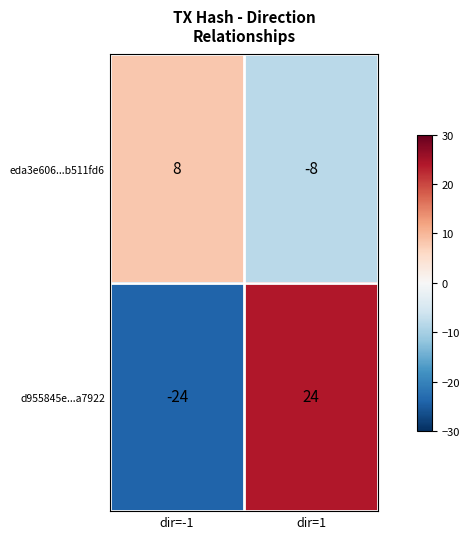

Reading right to left, transcribe all the data shown in this chart.

eda3e606...b511fd6: dir=1=-8	dir=-1=8
d955845e...a7922: dir=1=24	dir=-1=-24